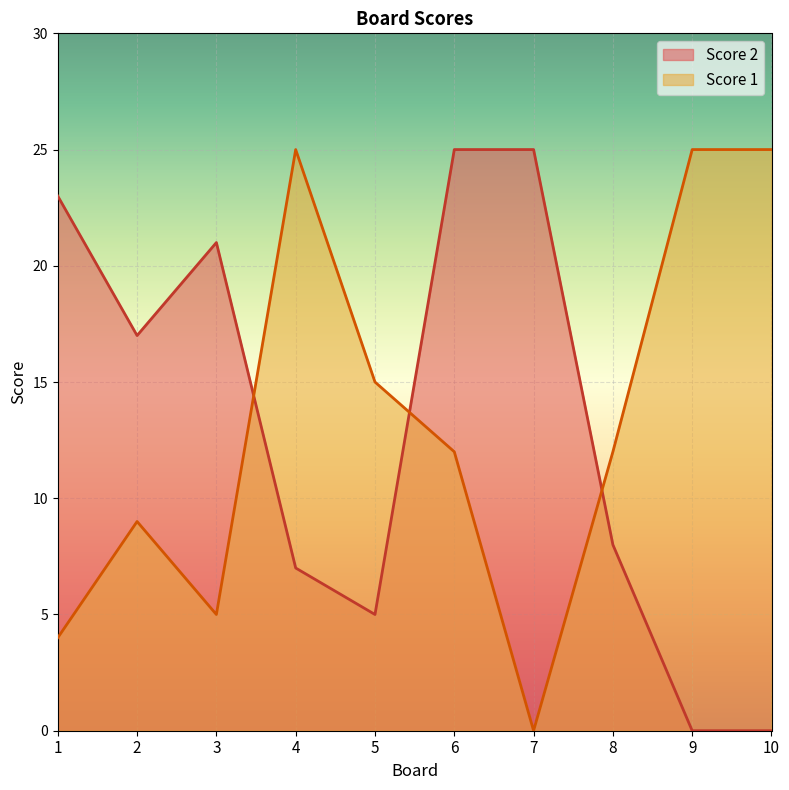

What is the value of the Score 2 point at the 4th from the left?

7